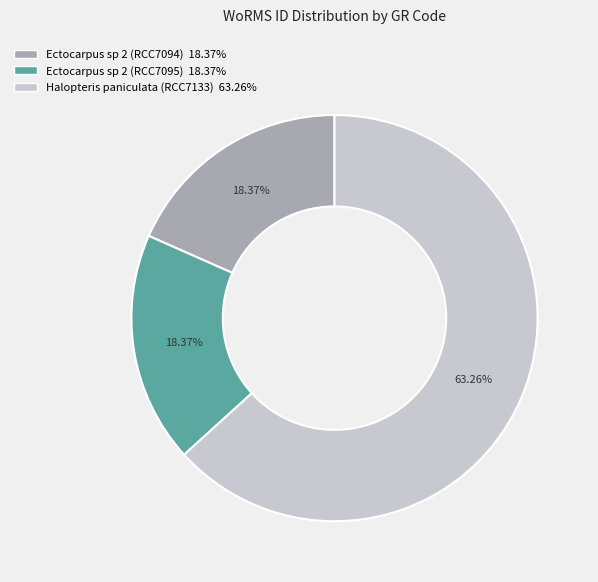

Do Ectocarpus sp 2 (RCC7094) and Halopteris paniculata (RCC7133) together represent more than half of the pie?

Yes